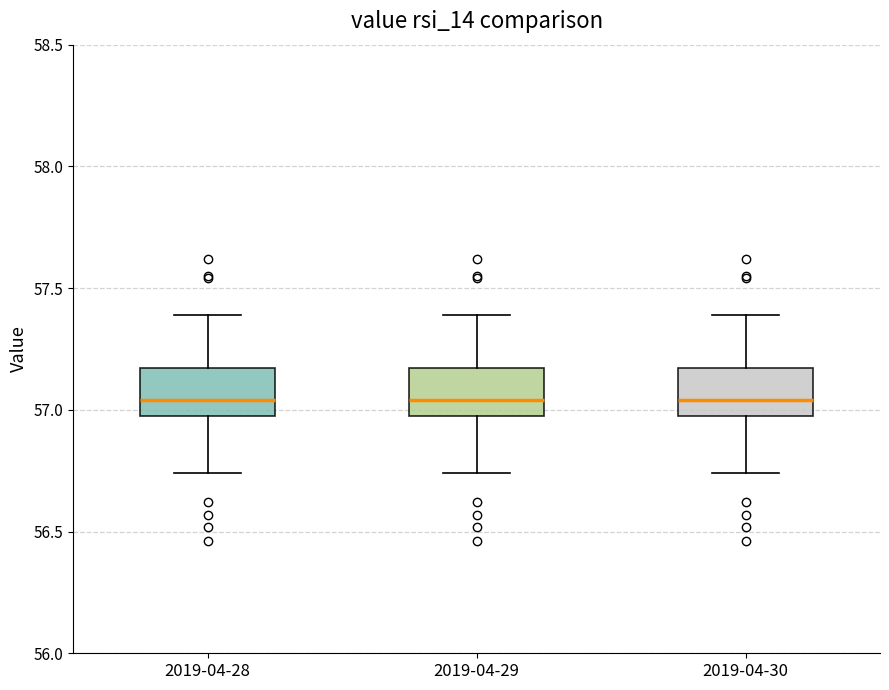

Reading left to right, transcribe this box plot: for each box, give where its median line is, the range the box spans, and where its two whiskers end, as read against the y-axis. The values are not printed on the chart, so give them approximately, as read against the axis.

2019-04-28: median 57.05, box 57.00 to 57.15, whiskers 56.75 to 57.40
2019-04-29: median 57.05, box 57.00 to 57.15, whiskers 56.75 to 57.40
2019-04-30: median 57.05, box 57.00 to 57.15, whiskers 56.75 to 57.40